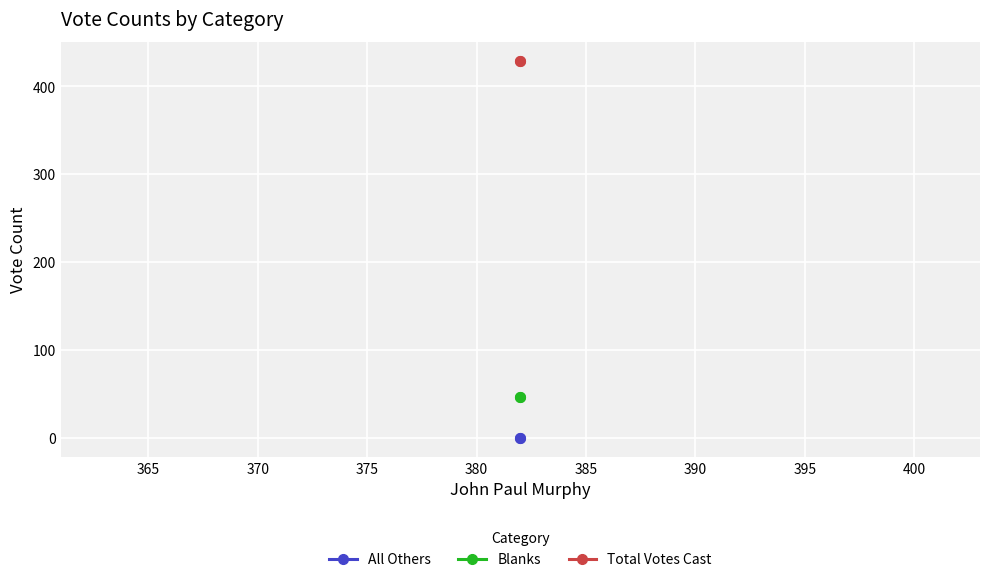

Which series has the largest total across all categories?

Total Votes Cast